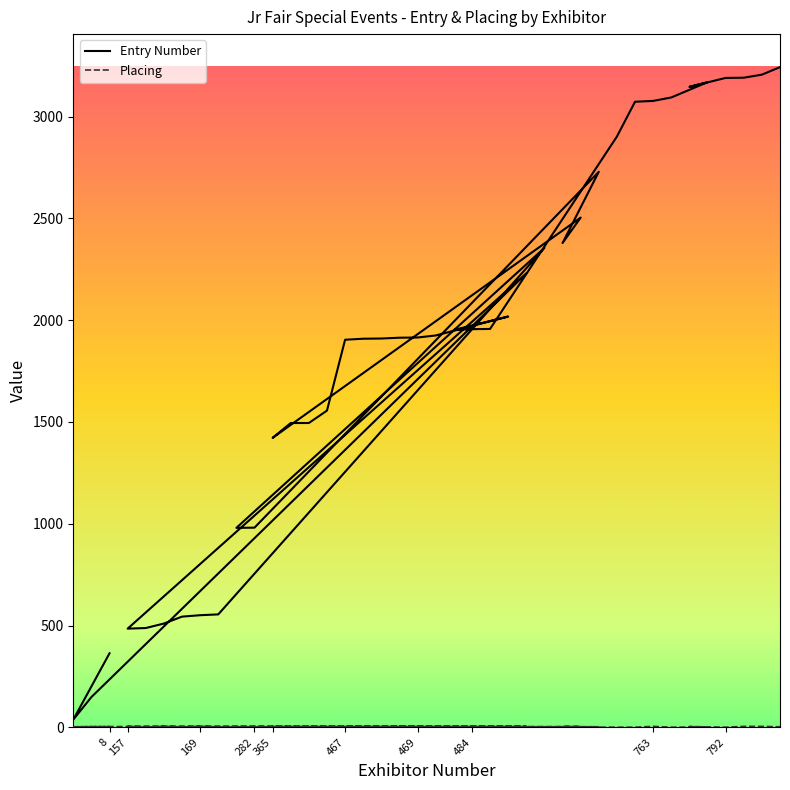

What is the smallest value displayed?

1